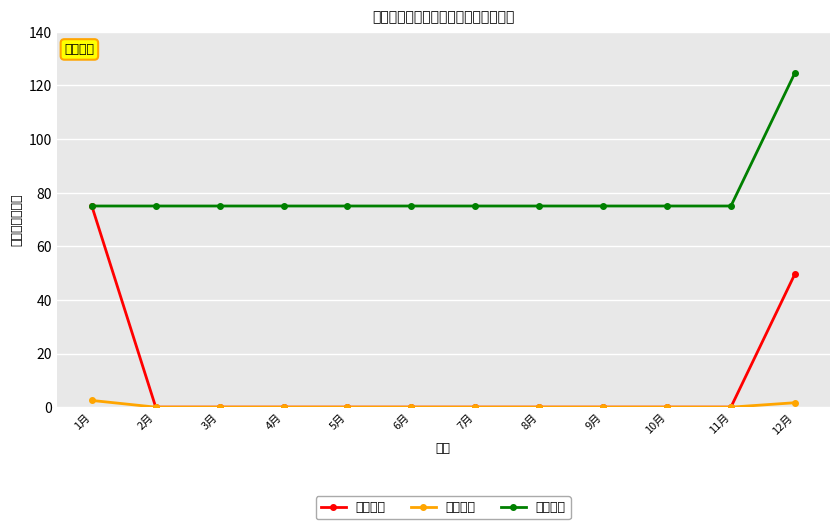

Is this an area chart (filled region under the line)?

No